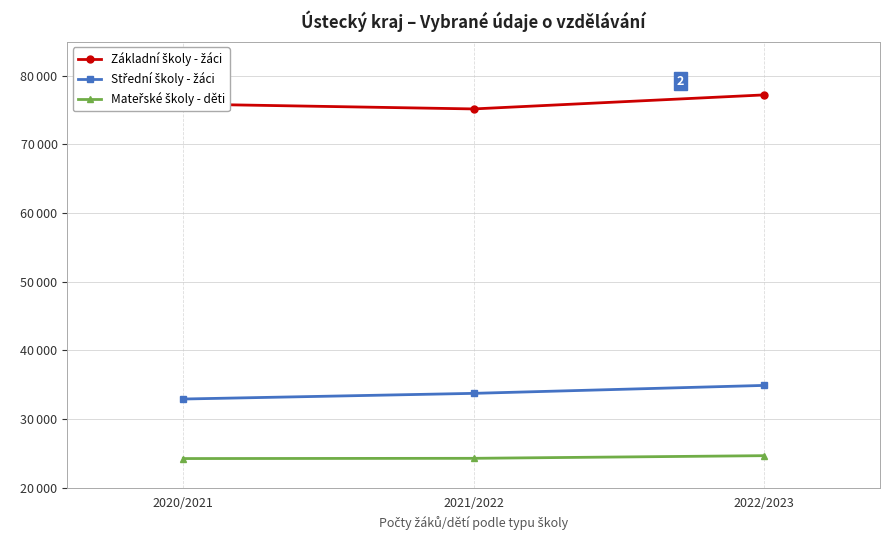

Reading left to right, extract all data points from this chart.

Základní školy - žáci: 2020/2021=75890	2021/2022=75176	2022/2023=77219
Střední školy - žáci: 2020/2021=32905	2021/2022=33730	2022/2023=34888
Mateřské školy - děti: 2020/2021=24230	2021/2022=24264	2022/2023=24650